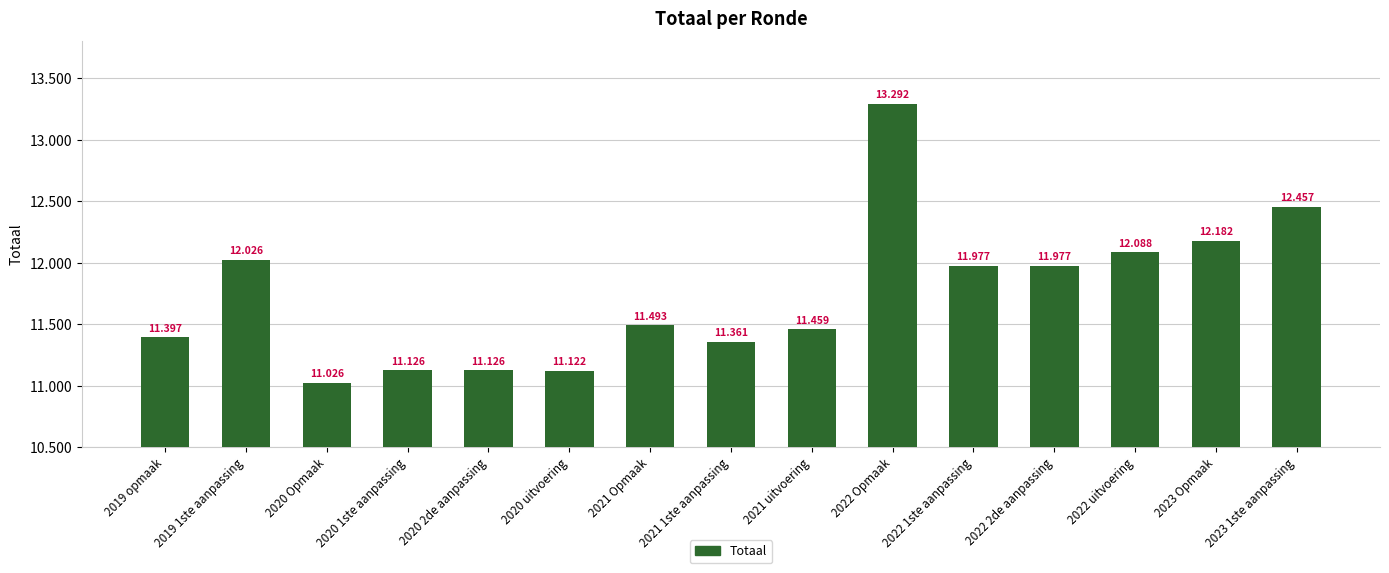

List the labels in order of value, smallest first.

2020 Opmaak, 2020 uitvoering, 2020 1ste aanpassing, 2020 2de aanpassing, 2021 1ste aanpassing, 2019 opmaak, 2021 uitvoering, 2021 Opmaak, 2022 1ste aanpassing, 2022 2de aanpassing, 2019 1ste aanpassing, 2022 uitvoering, 2023 Opmaak, 2023 1ste aanpassing, 2022 Opmaak